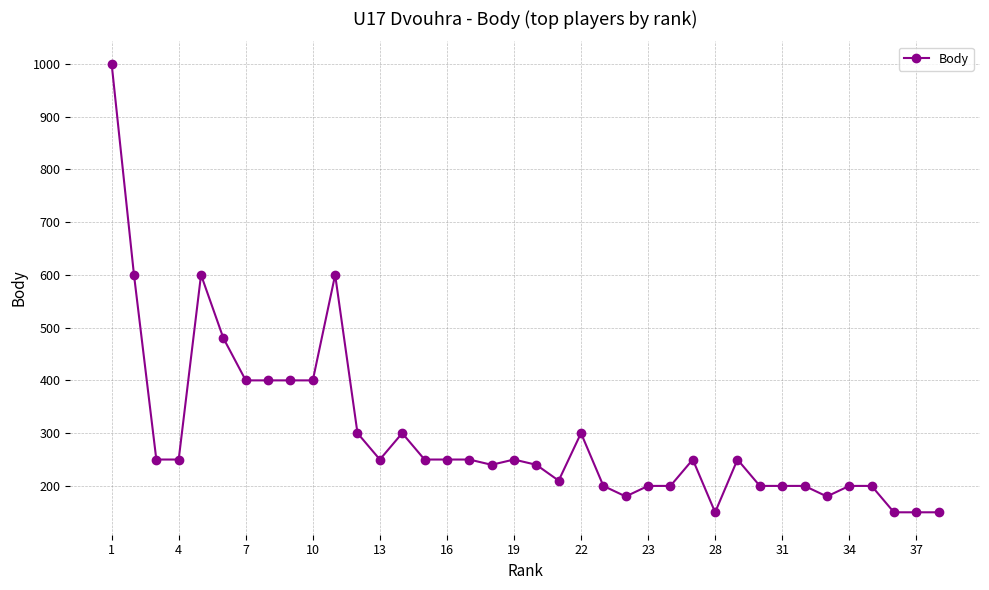

Reading left to right, list all the values displayed in this chart.

1000	600	250	250	600	480	400	400	400	400	600	300	250	300	250	250	250	240	250	240	210	300	200	180	200	200	250	150	250	200	200	200	180	200	200	150	150	150